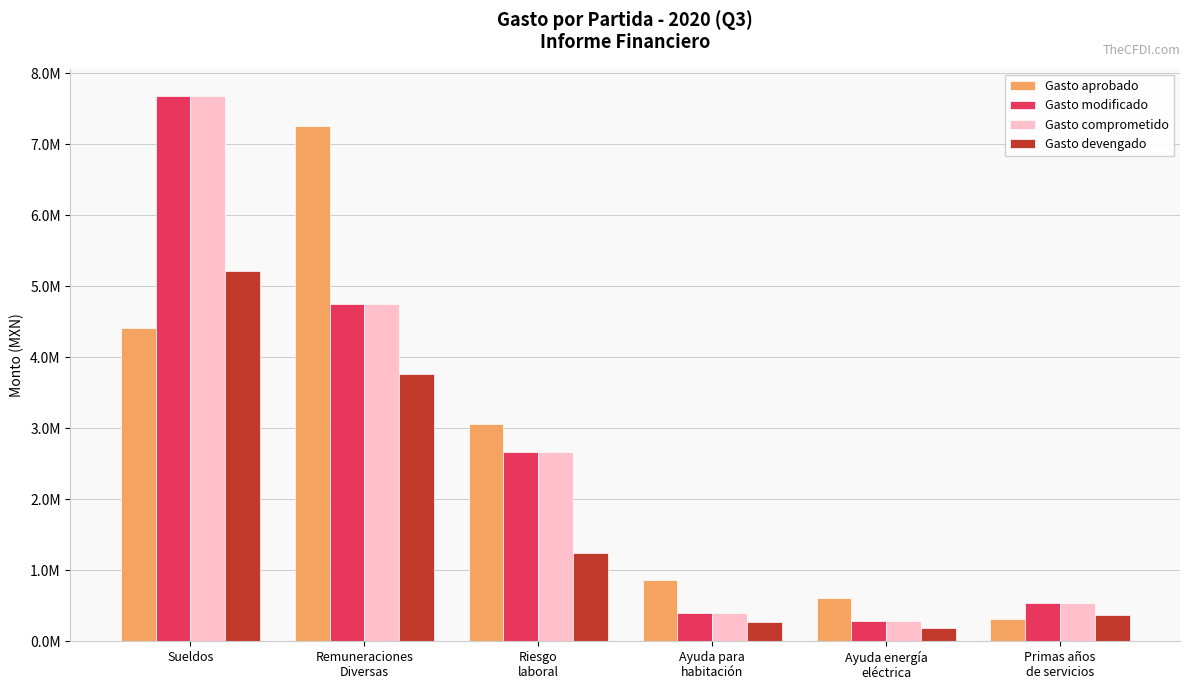

At how many categories does at least one series exceed 1469924?

3